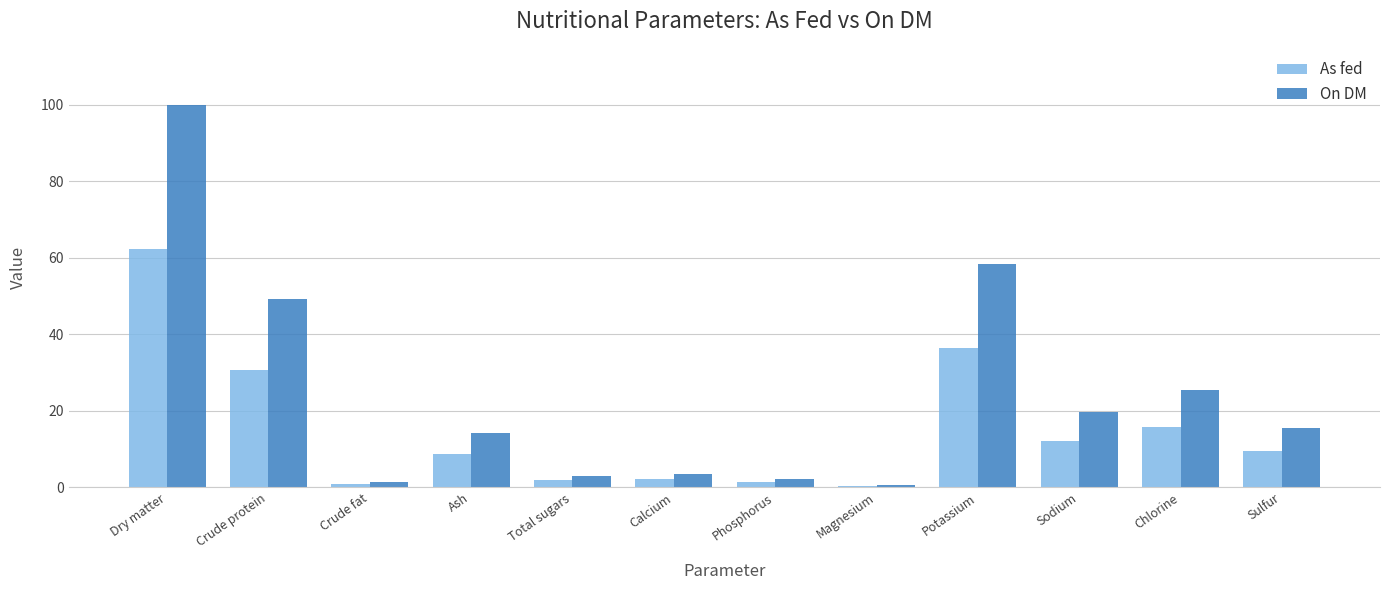

What is the label of the 4th bar from the right?

Potassium